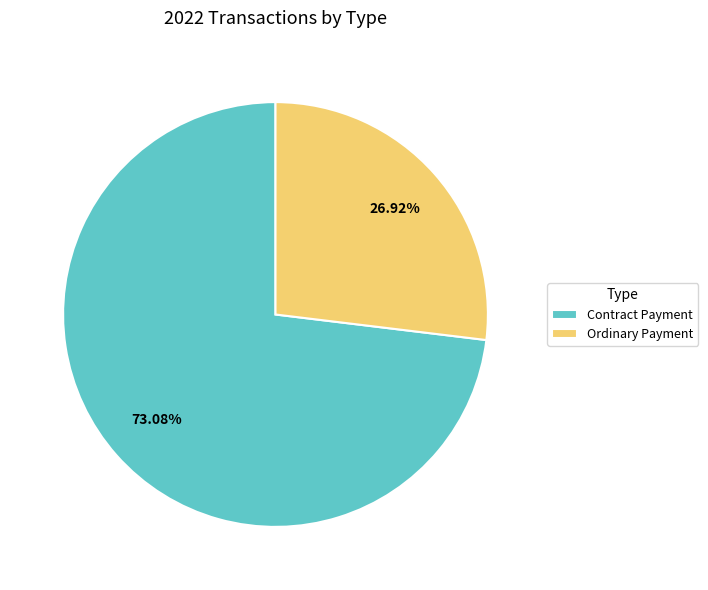

Which category has the smallest portion of the pie?

Ordinary Payment